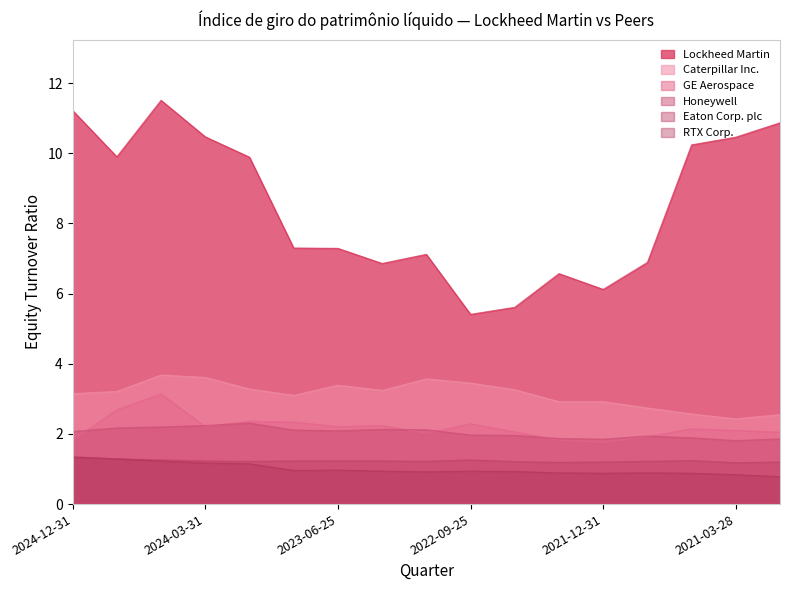

Which series has the largest range (max minus min)?

Lockheed Martin